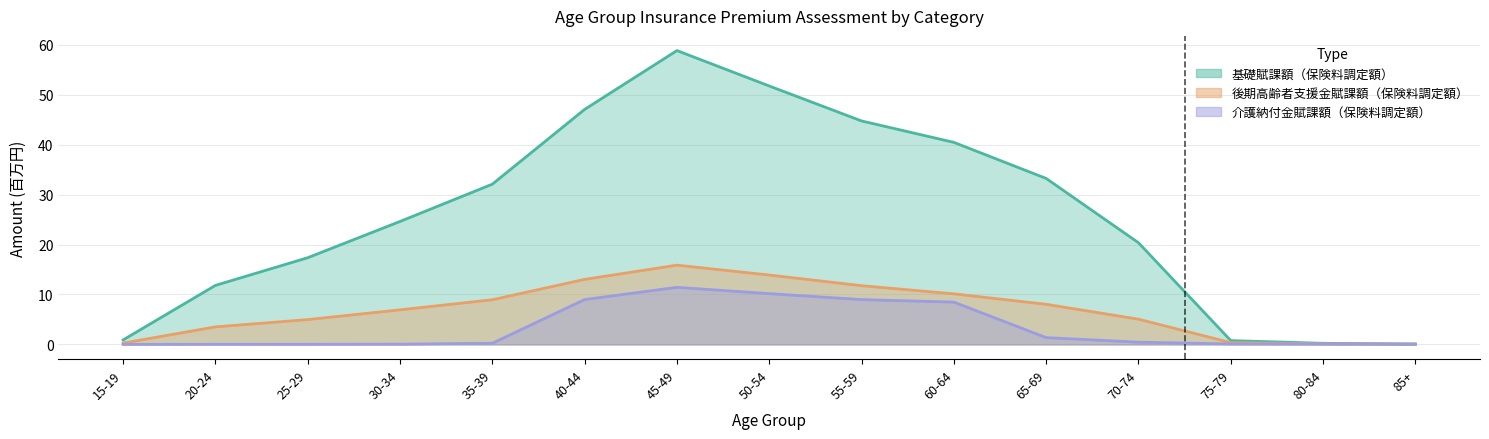

What is the label of the 4th point from the left?

30-34